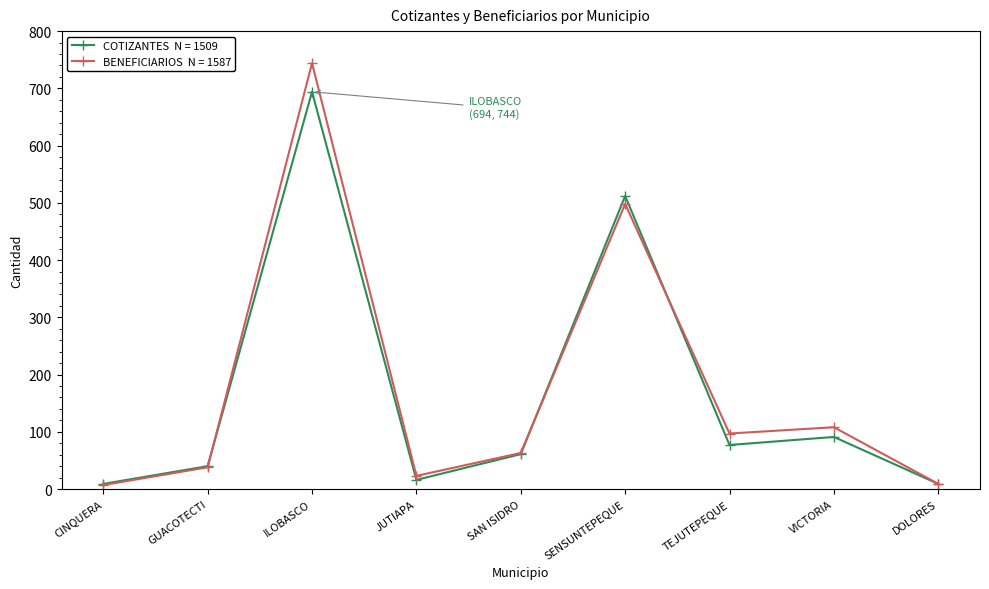

What is the greatest value displayed?

744